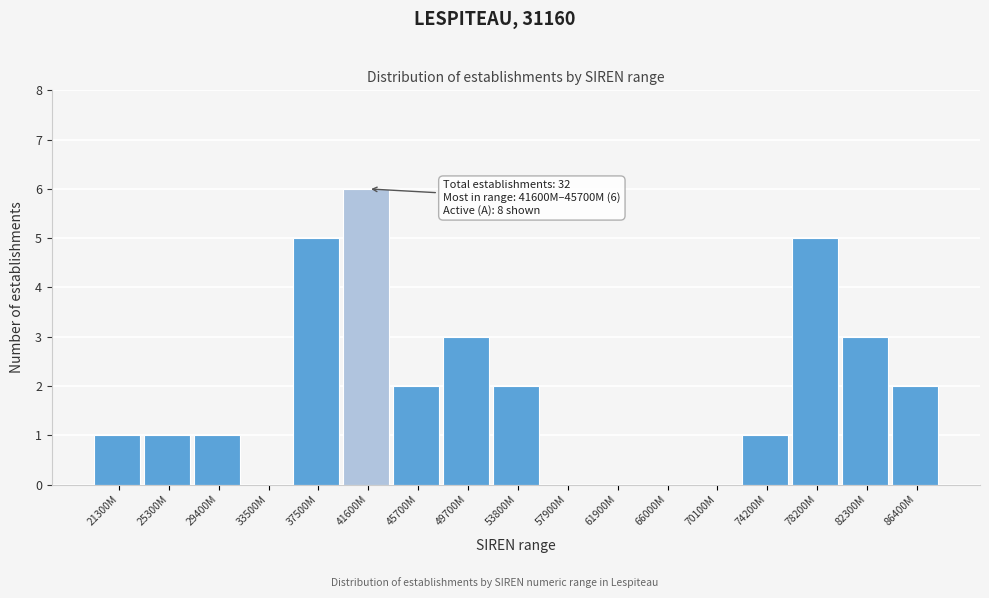

Reading left to right, what are all the values shown in this chart?

21300M=1	25300M=1	29400M=1	33500M=0	37500M=5	41600M=6	45700M=2	49700M=3	53800M=2	57900M=0	61900M=0	66000M=0	70100M=0	74200M=1	78200M=5	82300M=3	86400M=2